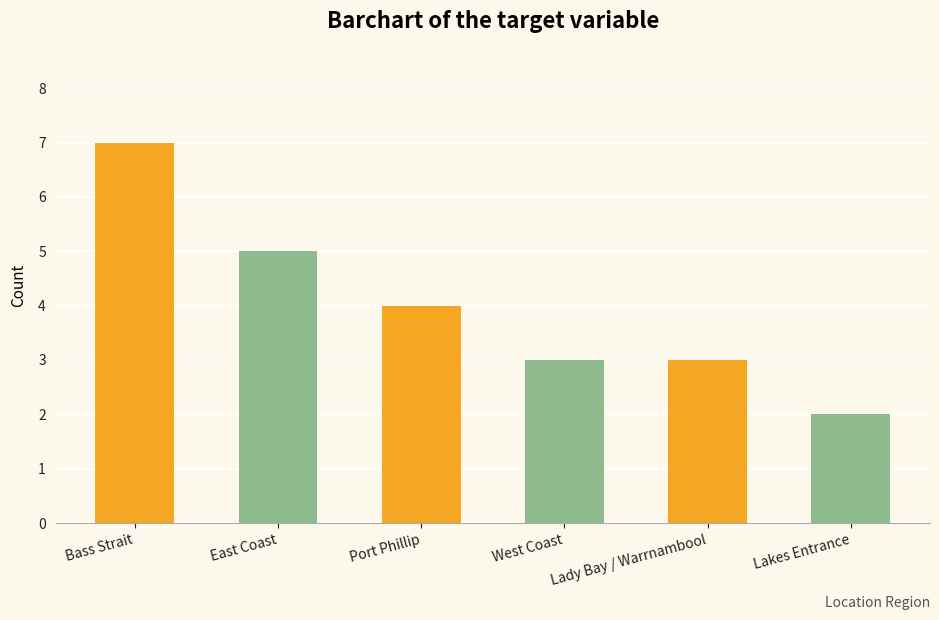

Count the number of categories in the chart.

6